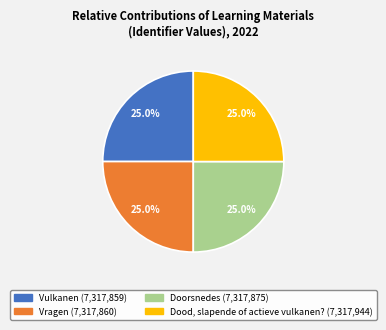

What is the ratio of the value at Dood, slapende of actieve vulkanen? to the value at Vulkanen?

1.0